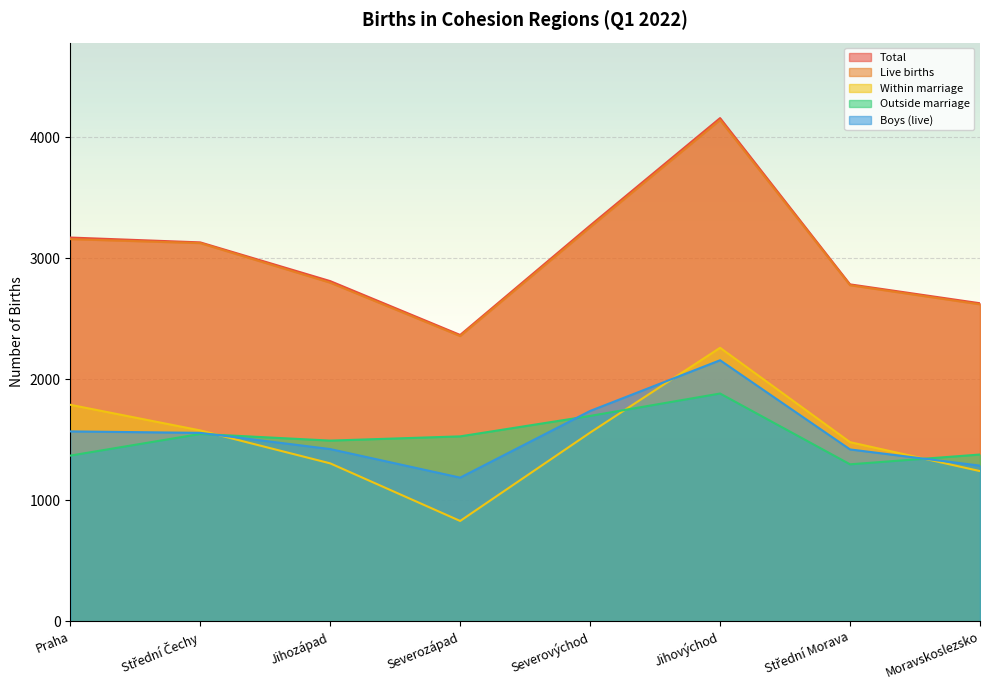

Where does the Within marriage series first go above 1559?

Praha